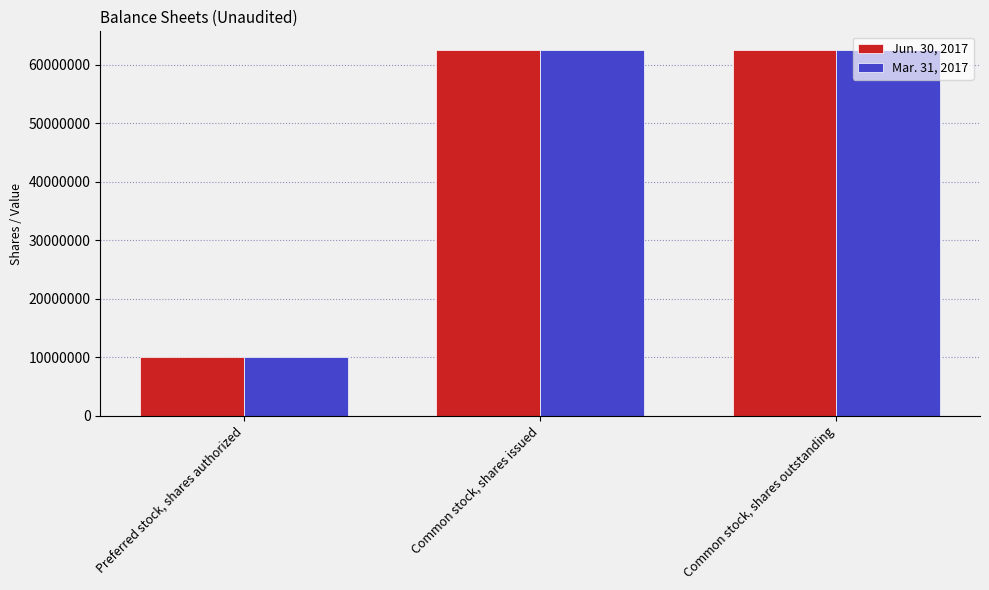

The Mar. 31, 2017 series shows 62570659 at Common stock, shares issued. True or false?

True